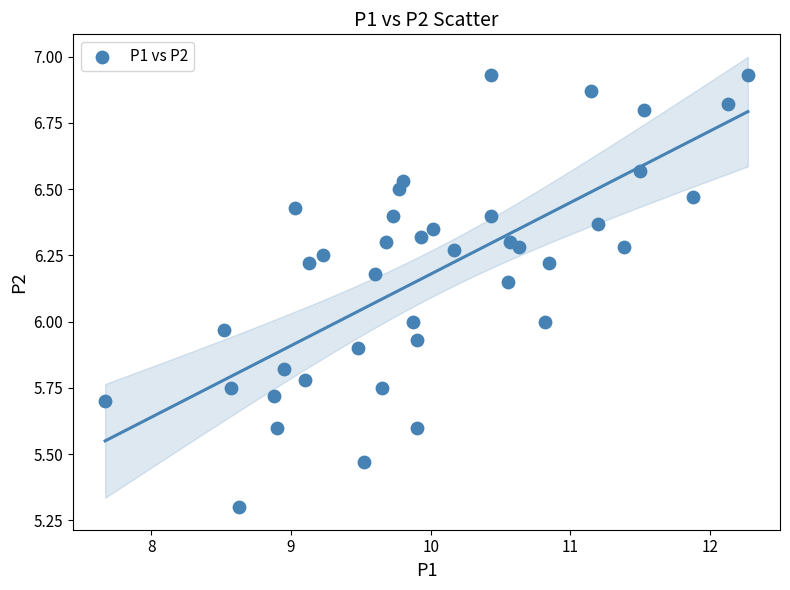

What is the range of Y values (max minus min)?

1.6